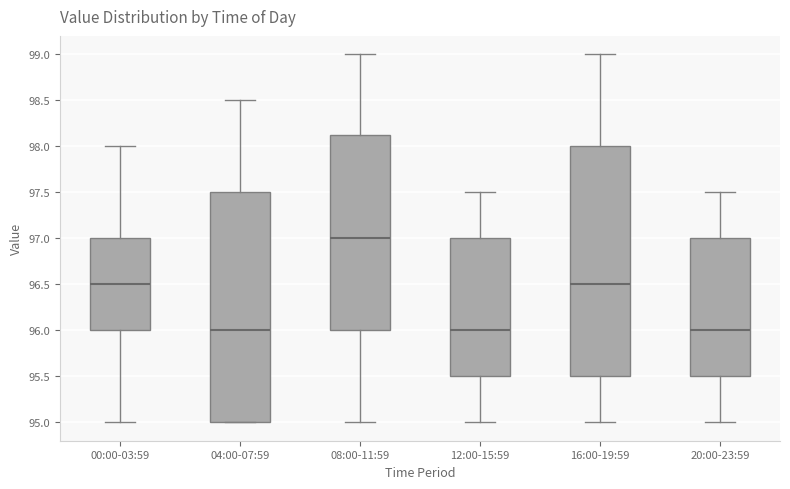

Reading left to right, transcribe this box plot: for each box, give where its median line is, the range the box spans, and where its two whiskers end, as read against the y-axis. The values are not printed on the chart, so give them approximately, as read against the axis.

00:00-03:59: median 96.50, box 96.00 to 97.00, whiskers 95.00 to 98.00
04:00-07:59: median 96.00, box 95.00 to 97.50, whiskers 95.00 to 98.50
08:00-11:59: median 97.00, box 96.00 to 98.15, whiskers 95.00 to 99.00
12:00-15:59: median 96.00, box 95.50 to 97.00, whiskers 95.00 to 97.50
16:00-19:59: median 96.50, box 95.50 to 98.00, whiskers 95.00 to 99.00
20:00-23:59: median 96.00, box 95.50 to 97.00, whiskers 95.00 to 97.50